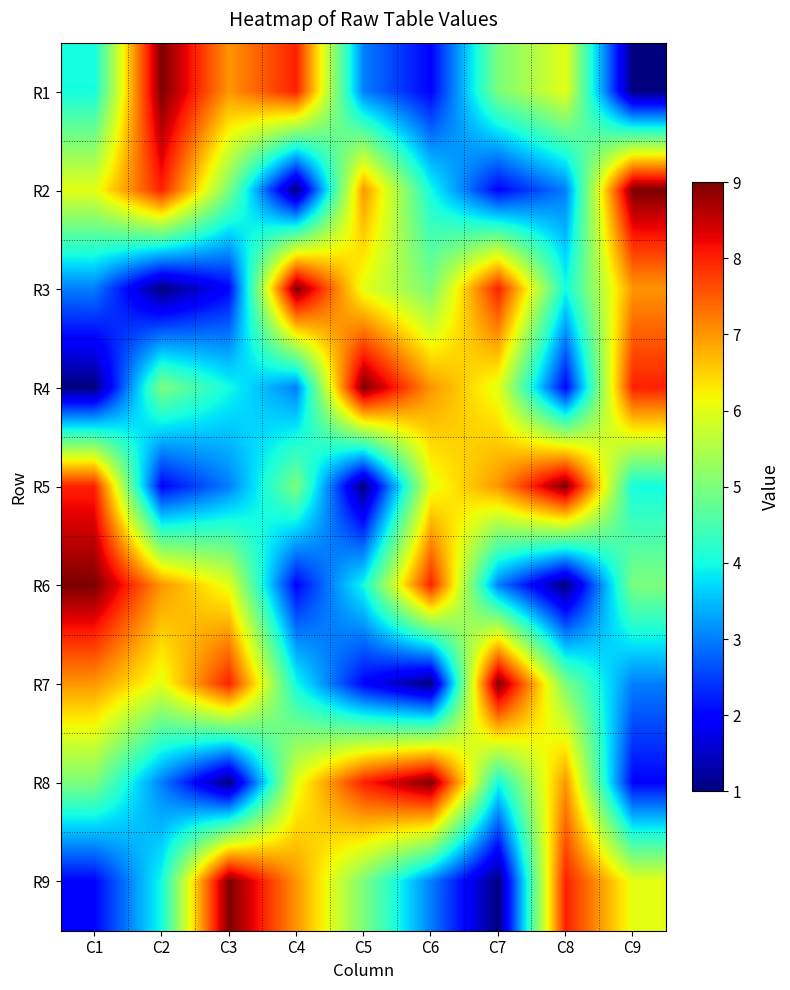

Reading left to right, what are all the values shown in this chart?

R1: C1=4	C2=9	C3=7	C4=8	C5=3	C6=2	C7=5	C8=6	C9=1
R2: C1=6	C2=8	C3=5	C4=1	C5=7	C6=4	C7=2	C8=3	C9=9
R3: C1=3	C2=1	C3=2	C4=9	C5=6	C6=5	C7=8	C8=4	C9=7
R4: C1=1	C2=5	C3=4	C4=3	C5=9	C6=7	C7=6	C8=2	C9=8
R5: C1=8	C2=2	C3=3	C4=5	C5=1	C6=6	C7=7	C8=9	C9=4
R6: C1=9	C2=7	C3=6	C4=2	C5=4	C6=8	C7=3	C8=1	C9=5
R7: C1=7	C2=6	C3=8	C4=4	C5=2	C6=1	C7=9	C8=5	C9=3
R8: C1=5	C2=3	C3=1	C4=6	C5=8	C6=9	C7=4	C8=7	C9=2
R9: C1=2	C2=4	C3=9	C4=7	C5=5	C6=3	C7=1	C8=8	C9=6